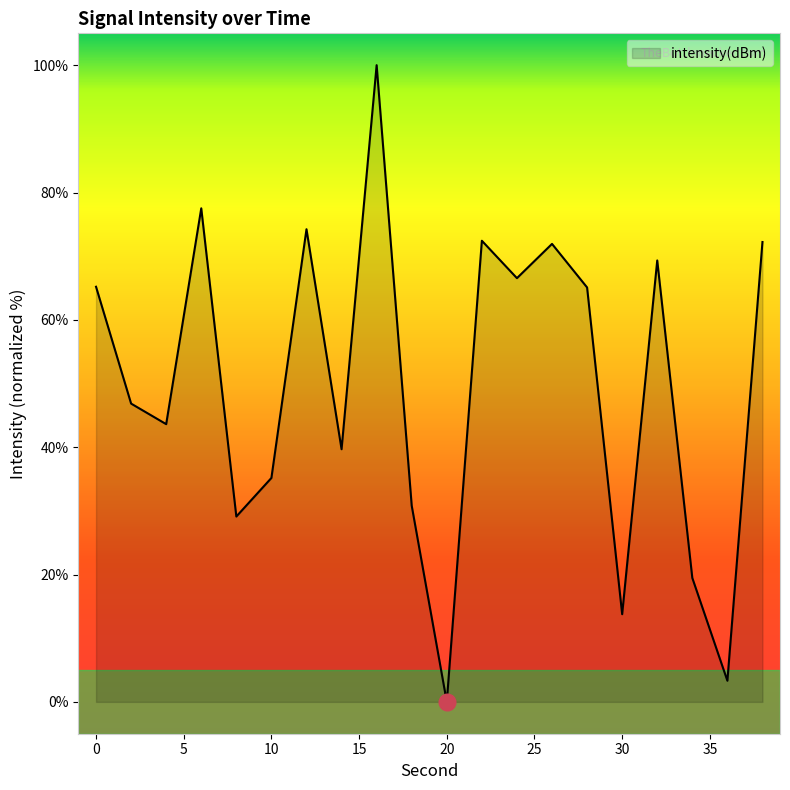

What is the maximum value shown in the chart?

100.0